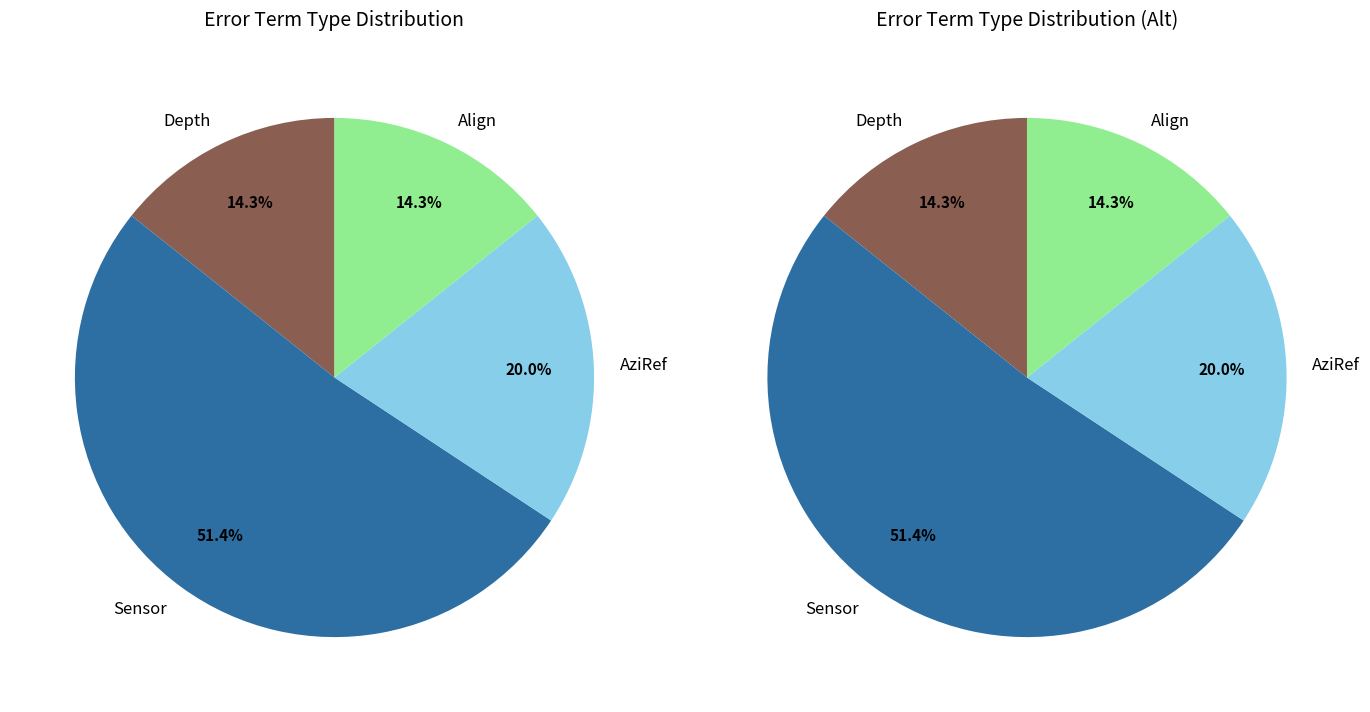

What is the ratio of the value at Align to the value at Depth?

1.0